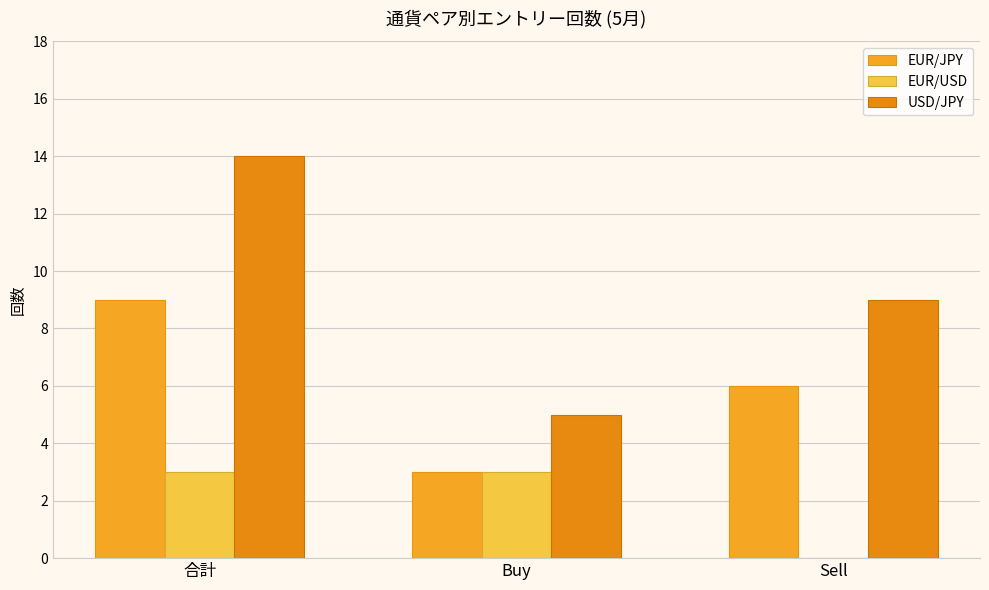

Is it true that EUR/JPY equals 4 at 合計?

False